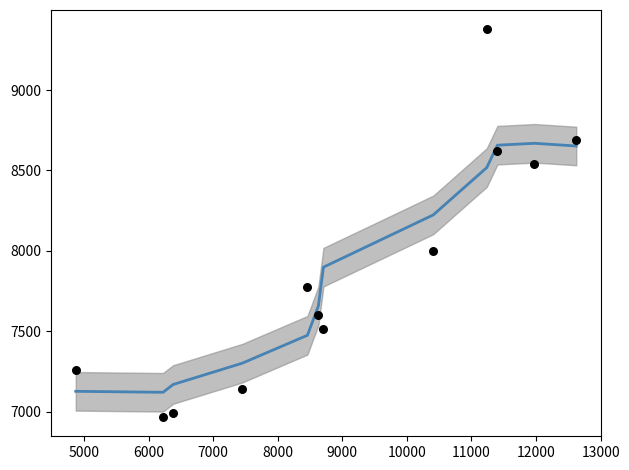

Which series has the largest total across all categories?

N (smooth)